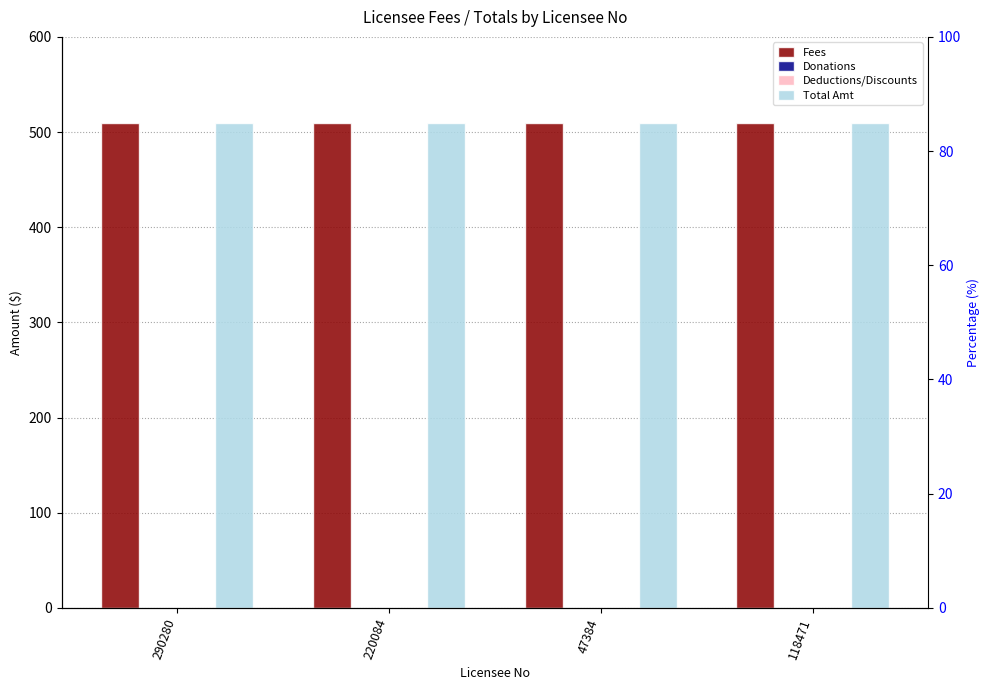

What is the value of the Fees bar at the 1st from the left?

510